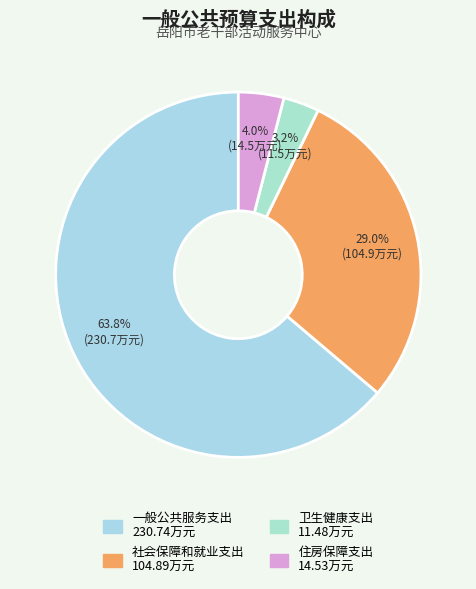

Which slice is the largest?

一般公共服务支出